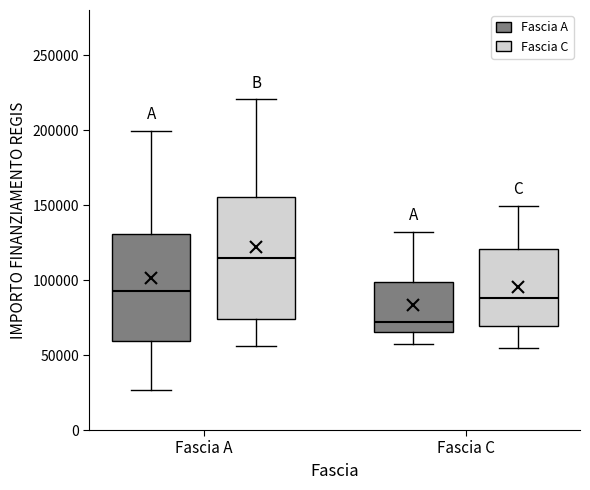

Where does the median line of the box for Fascia C (Fascia C) sit on the y-axis? The values are not printed on the chart, so give them approximately, as read against the axis.

90000